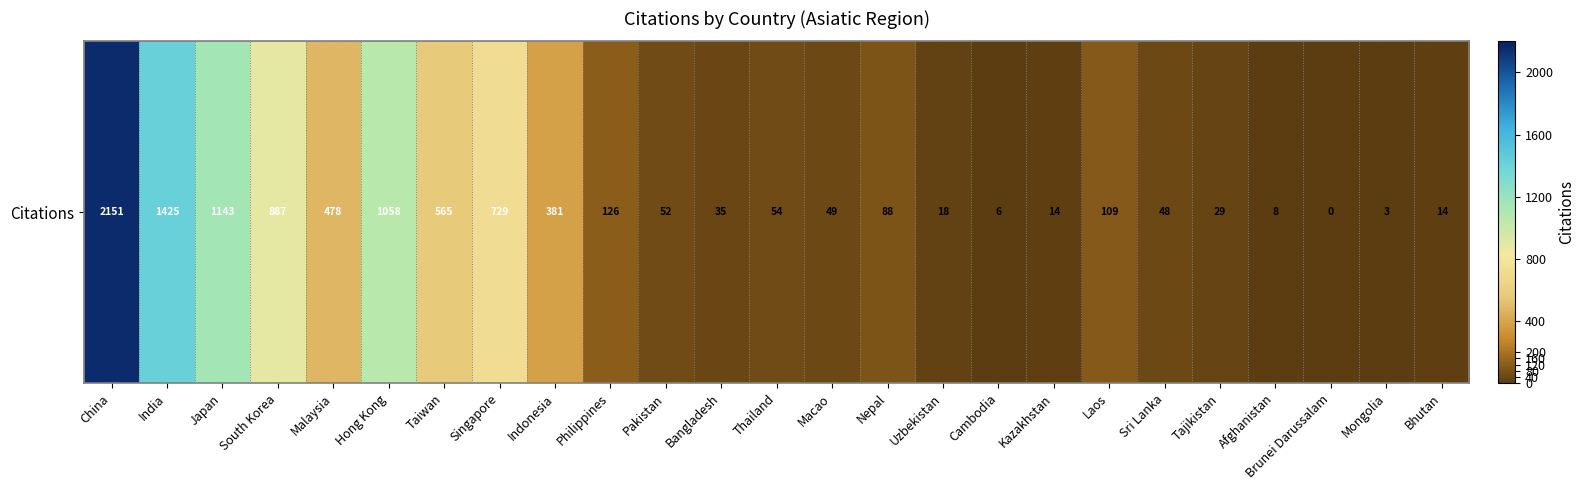

Which label corresponds to the smallest value in the chart?

Brunei Darussalam